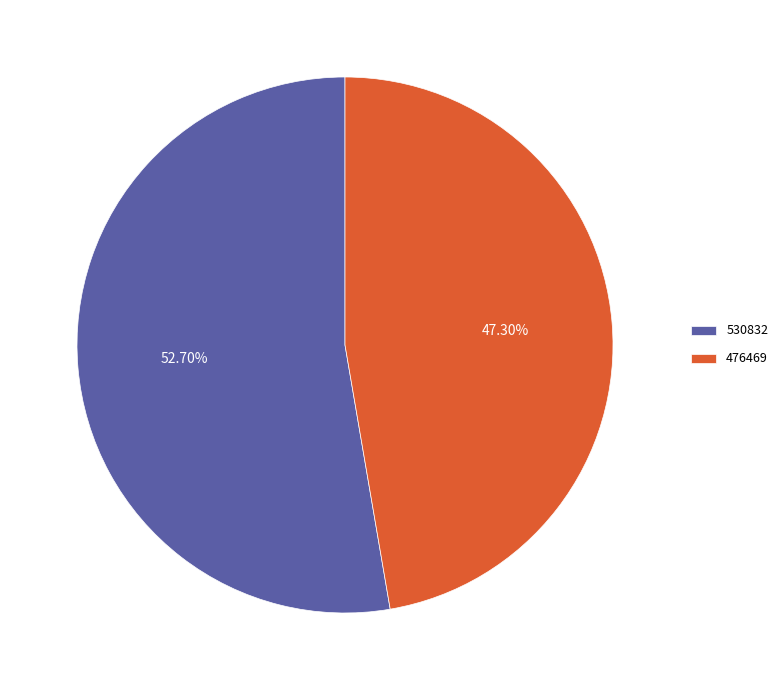

Combined, what portion of the pie is 476469 and 530832?

100.0%